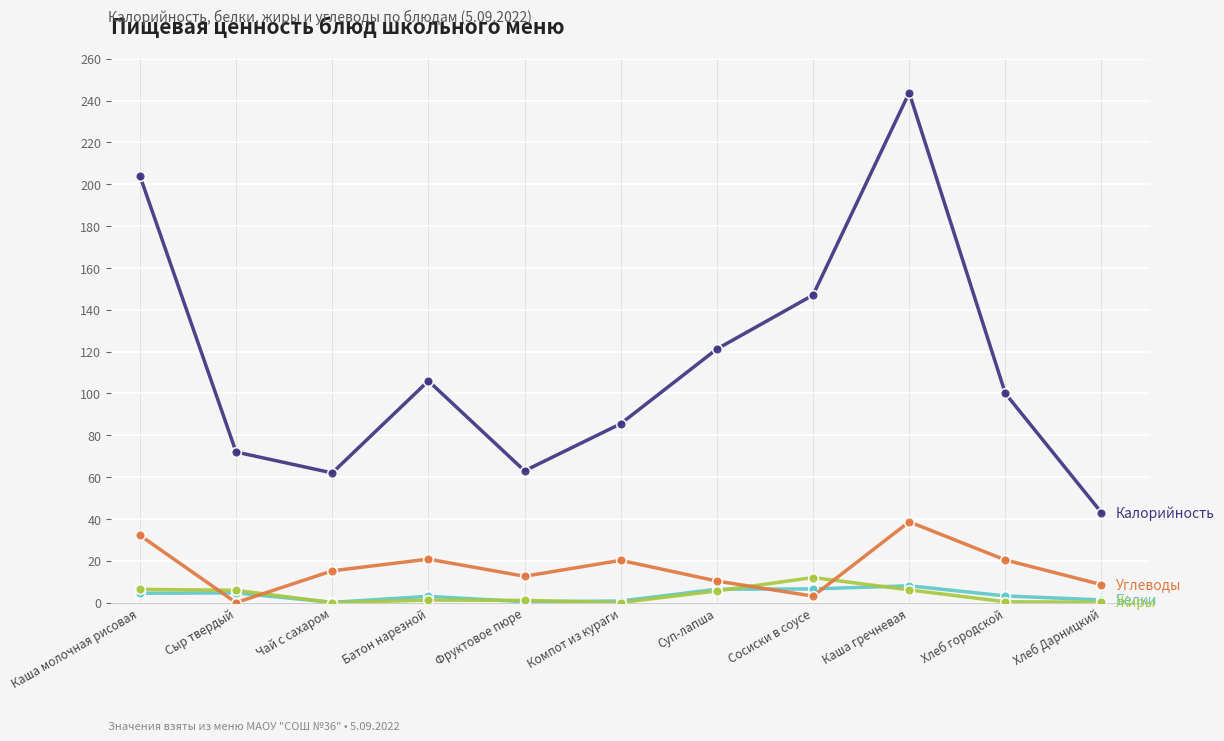

Which label corresponds to the largest value in the chart?

Каша гречневая